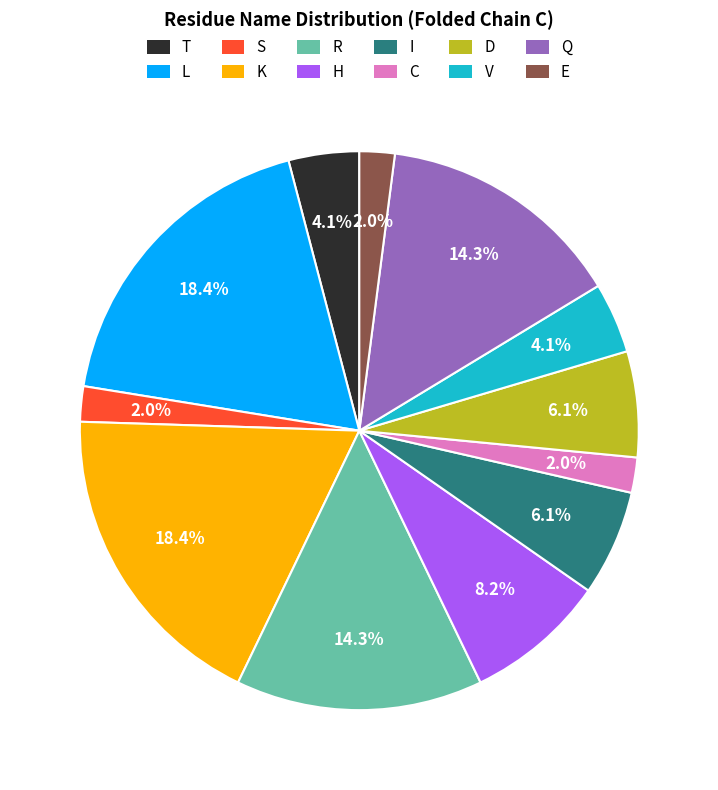

Is it true that D is 1% of the pie?

False